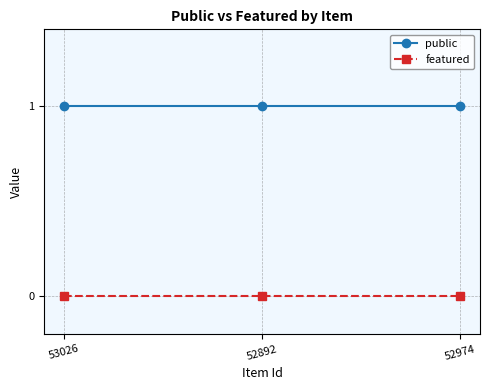

Rank the series by their maximum value, from highest to lowest.

public, featured